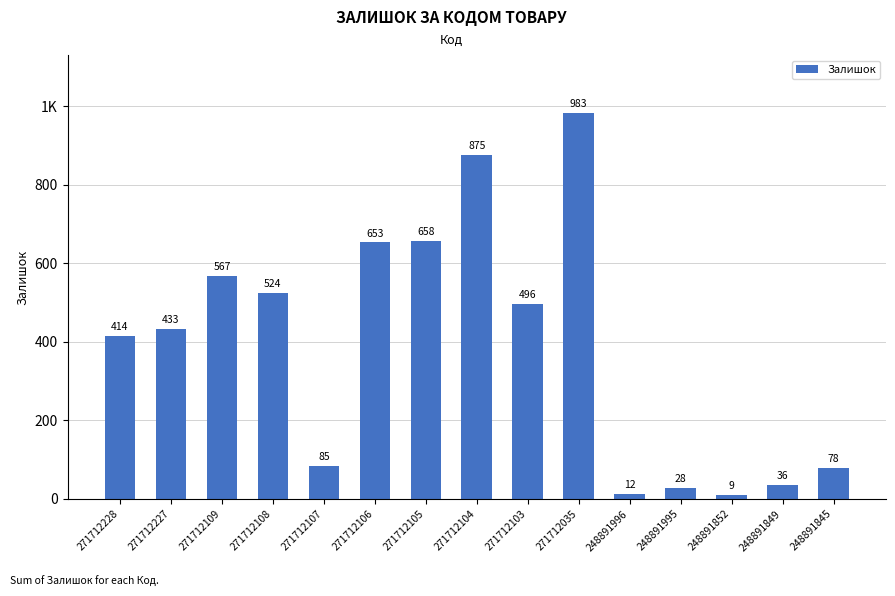

How many bars are there in total?

15